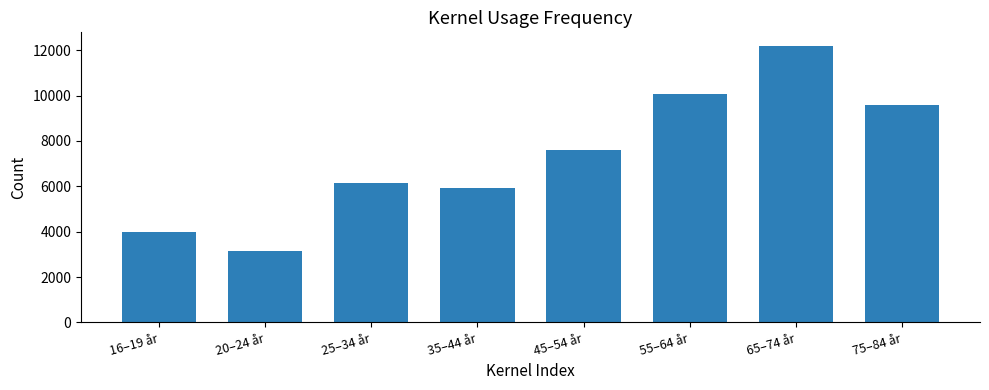

What is the greatest value displayed?

12181